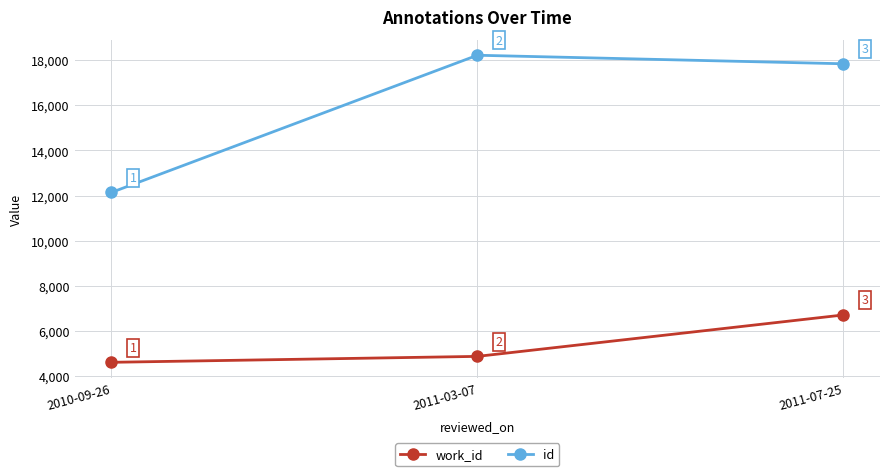

Rank the series at 2010-09-26 from highest to lowest value.

id, work_id